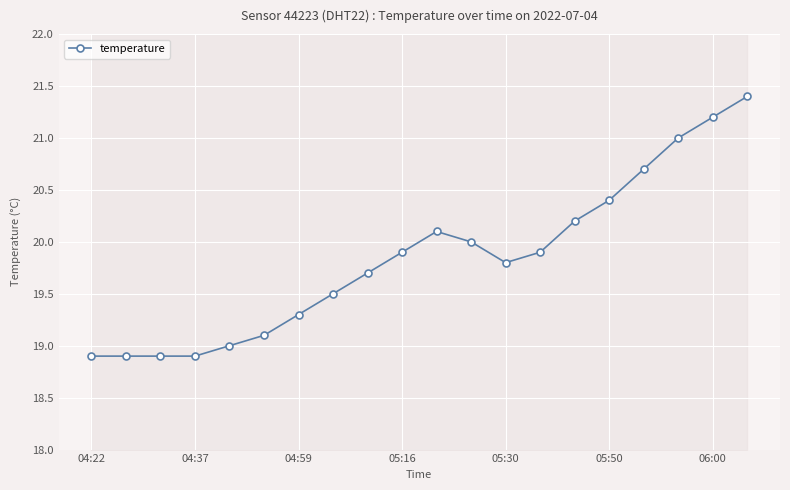

What is the maximum value shown in the chart?

21.4